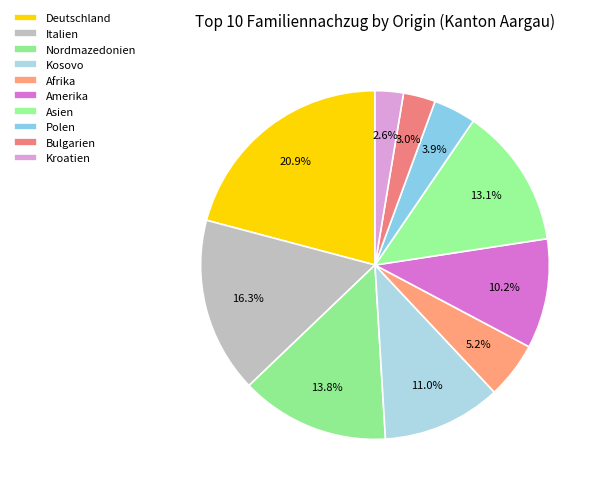

What is the change in value from Deutschland to Polen?

-336